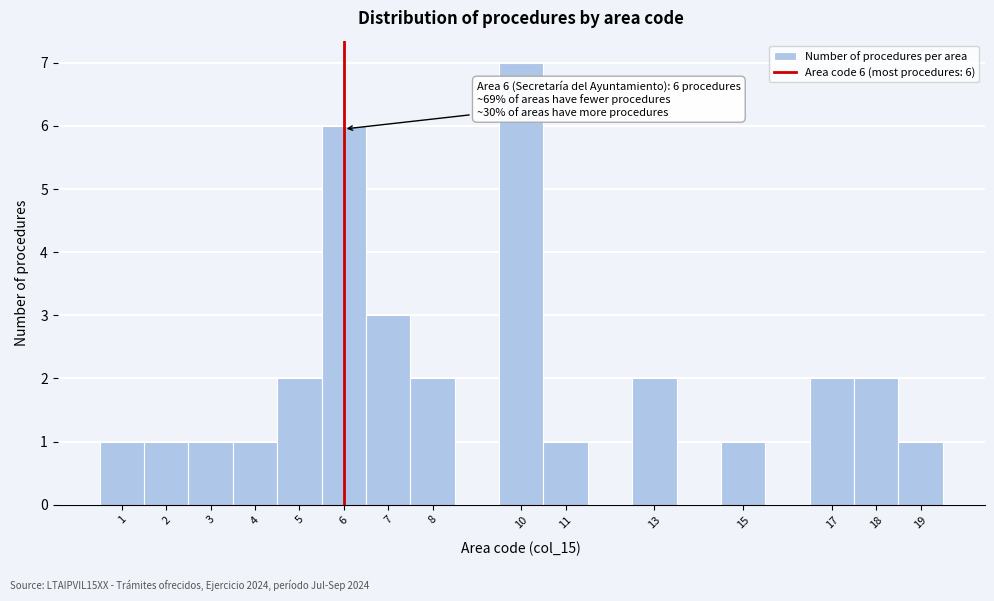

Which range on the x-axis has the tallest bar?

9.5 to 10.5